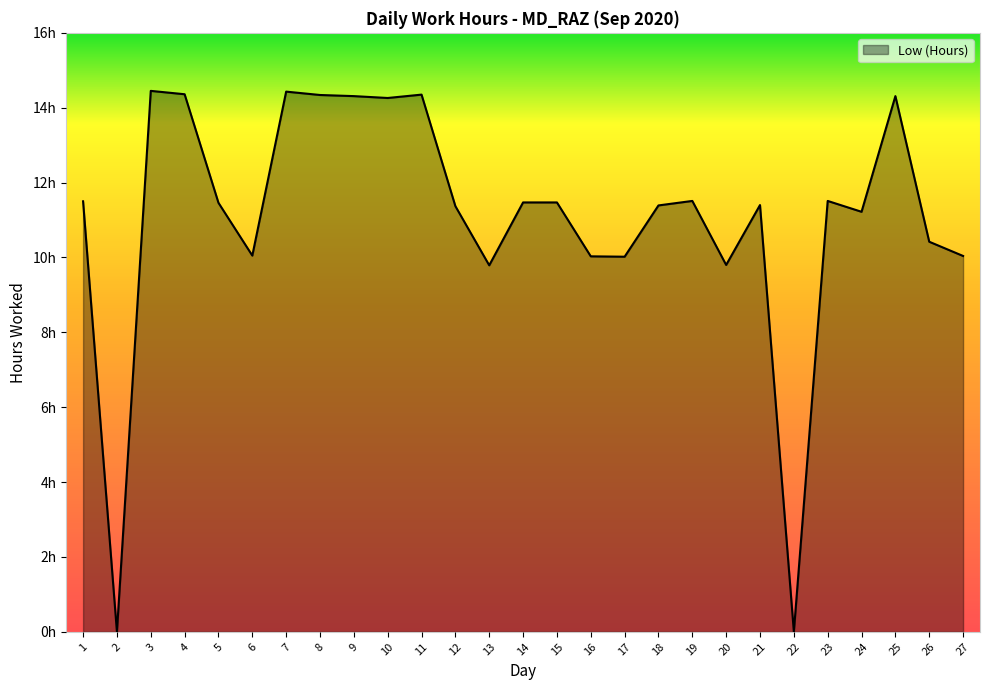

How many values exceed 11?

18